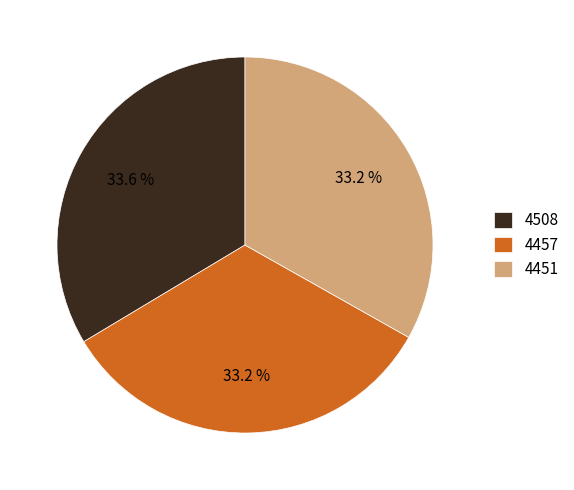

Combined, do 4457 and 4508 account for over 50%?

Yes